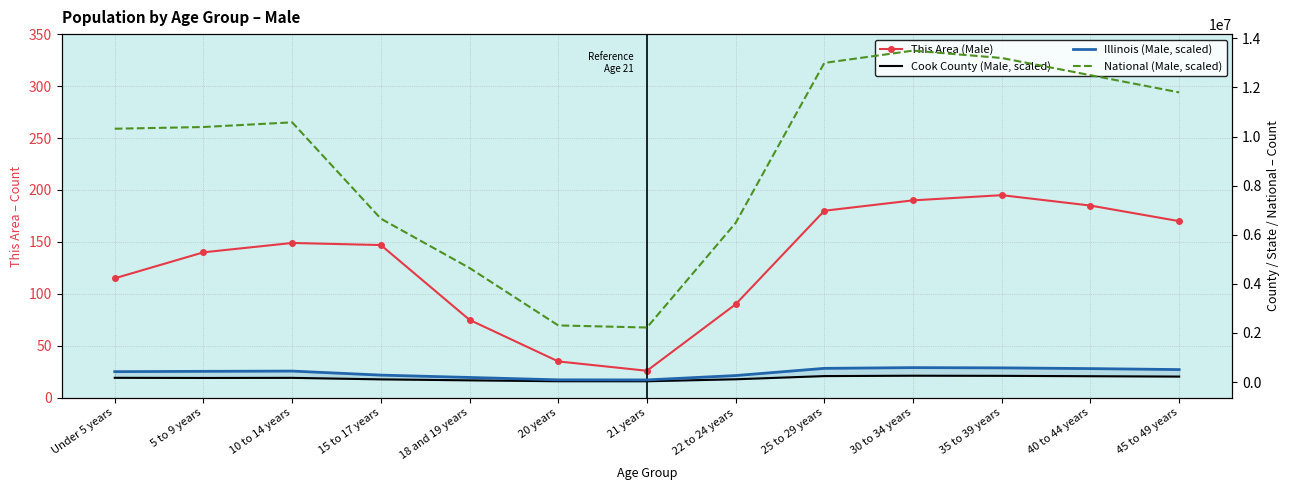

What is the total value across all series at 35 to 39 years?

14035195